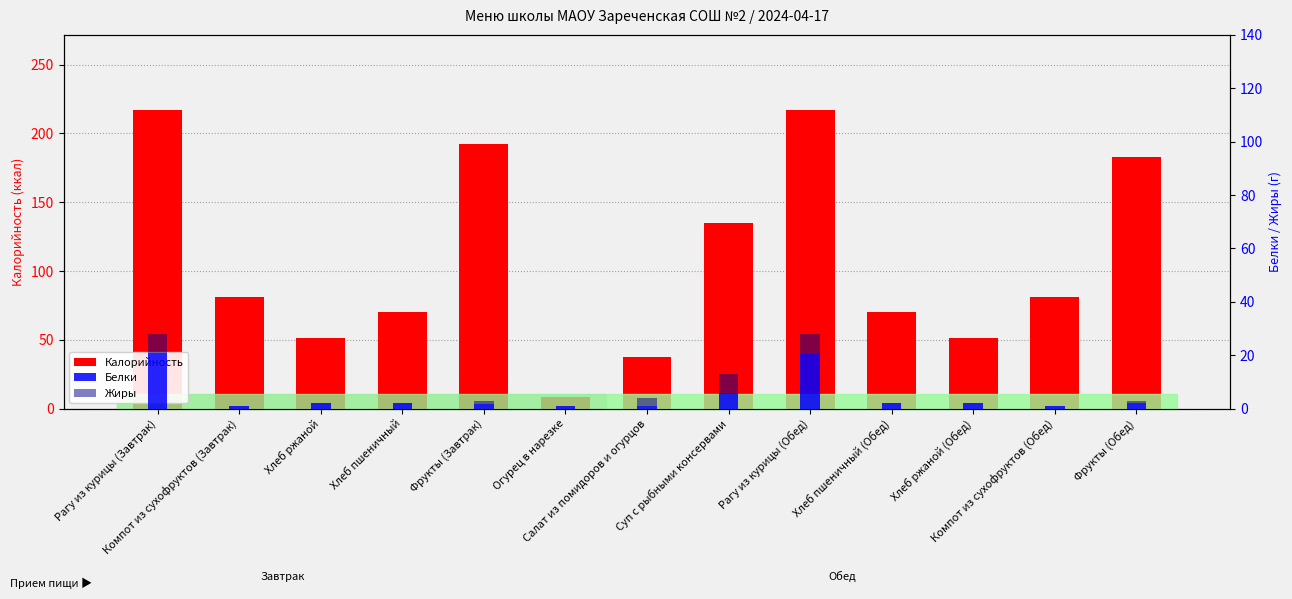

The Калорийность series shows 49.6 at Фрукты (Обед). True or false?

False